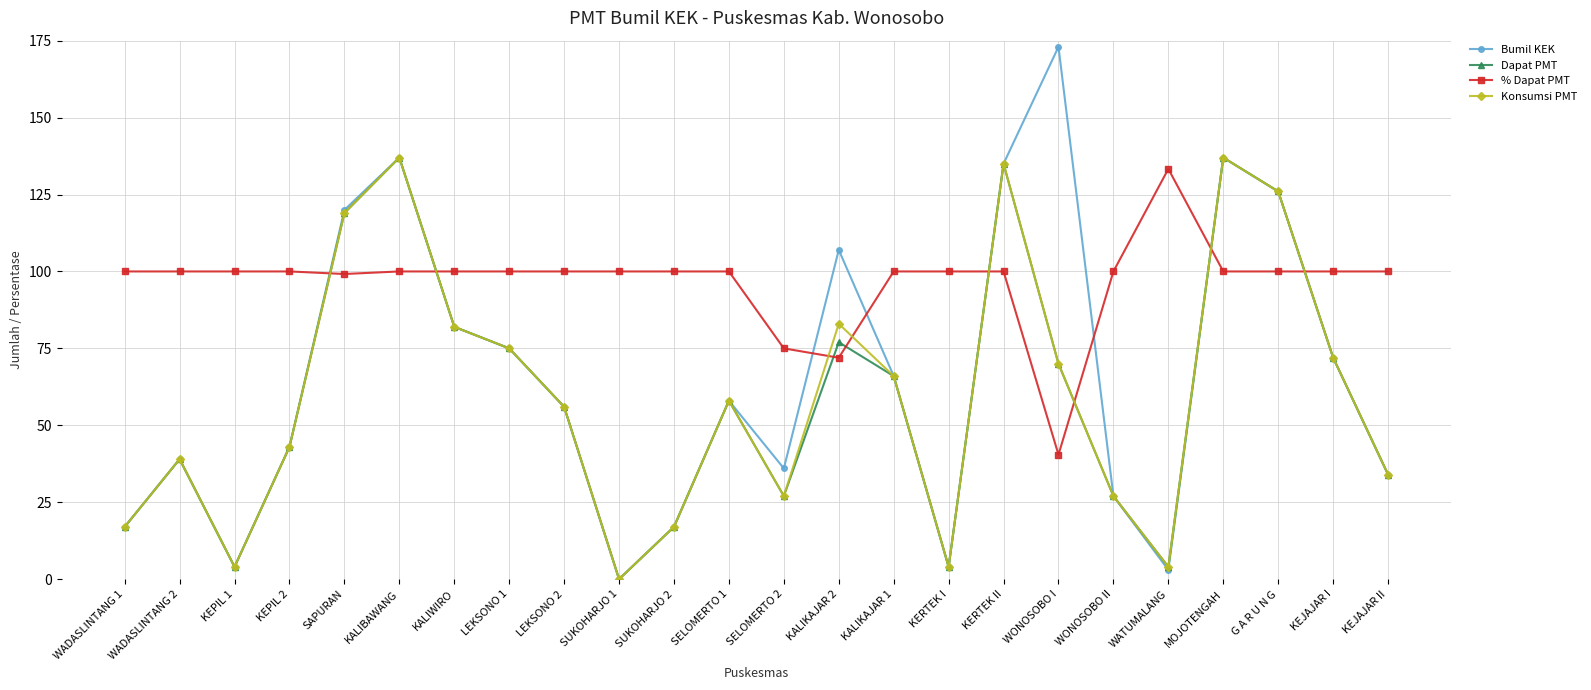

The value of % Dapat PMT at WONOSOBO II is 100.0. True or false?

True